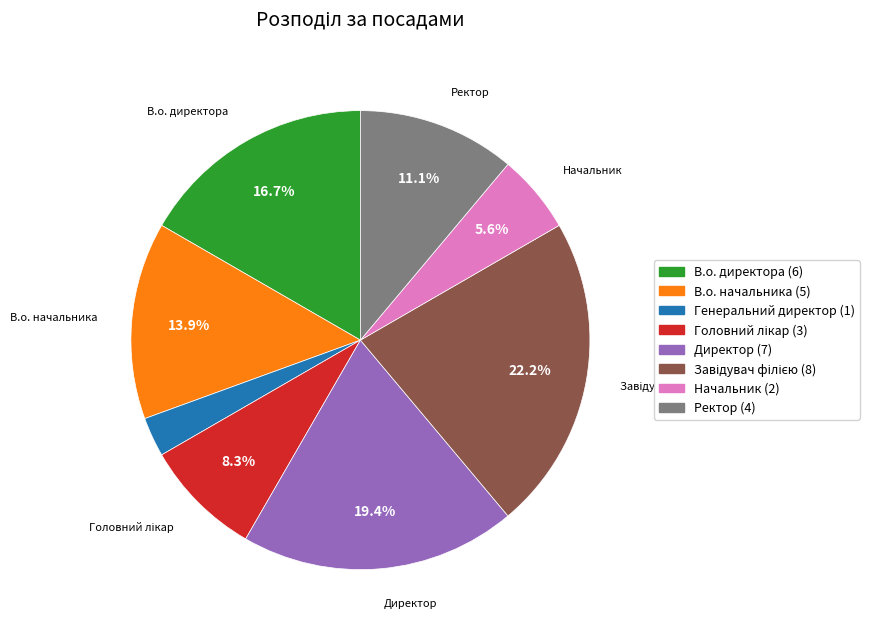

Count the number of slices in the pie.

8